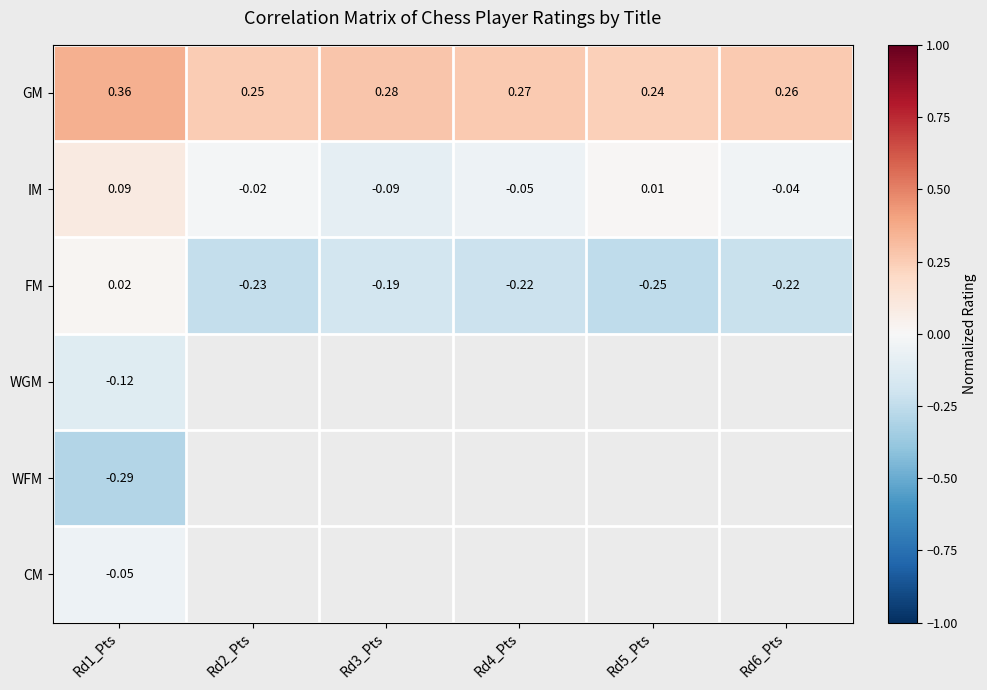

What is the maximum value shown in the chart?

0.4